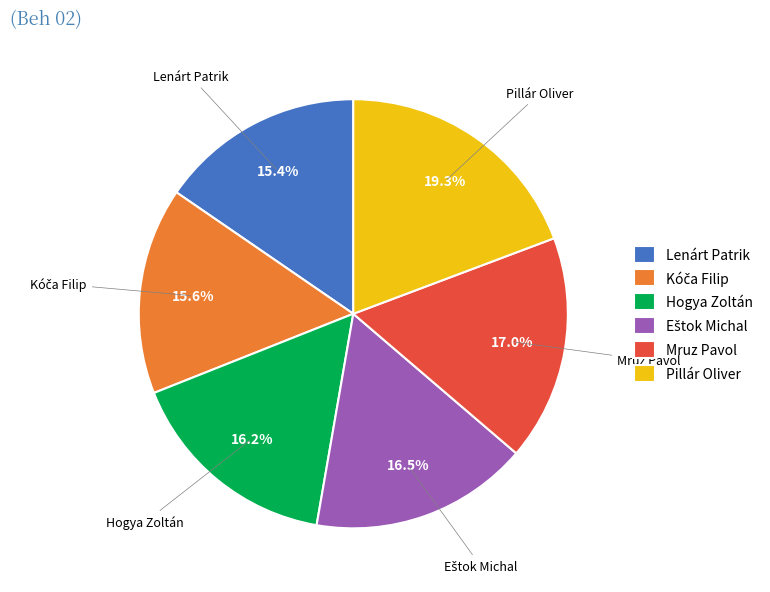

Do Lenárt Patrik and Pillár Oliver together represent more than half of the pie?

No